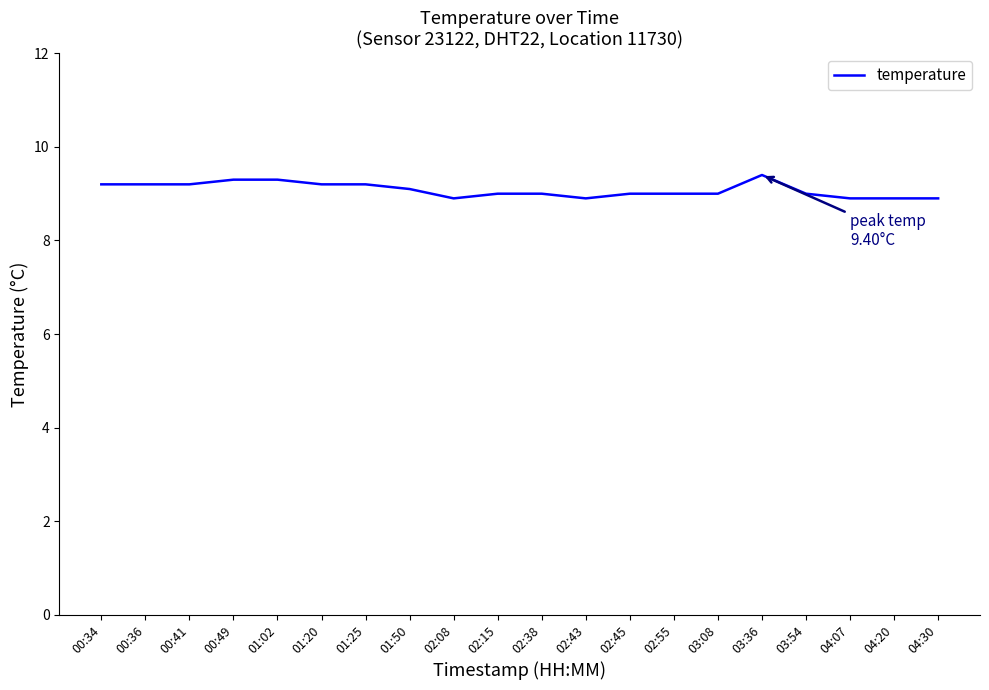

Approximately how many times larger is the value at 02:45 compared to 02:38?

1.0